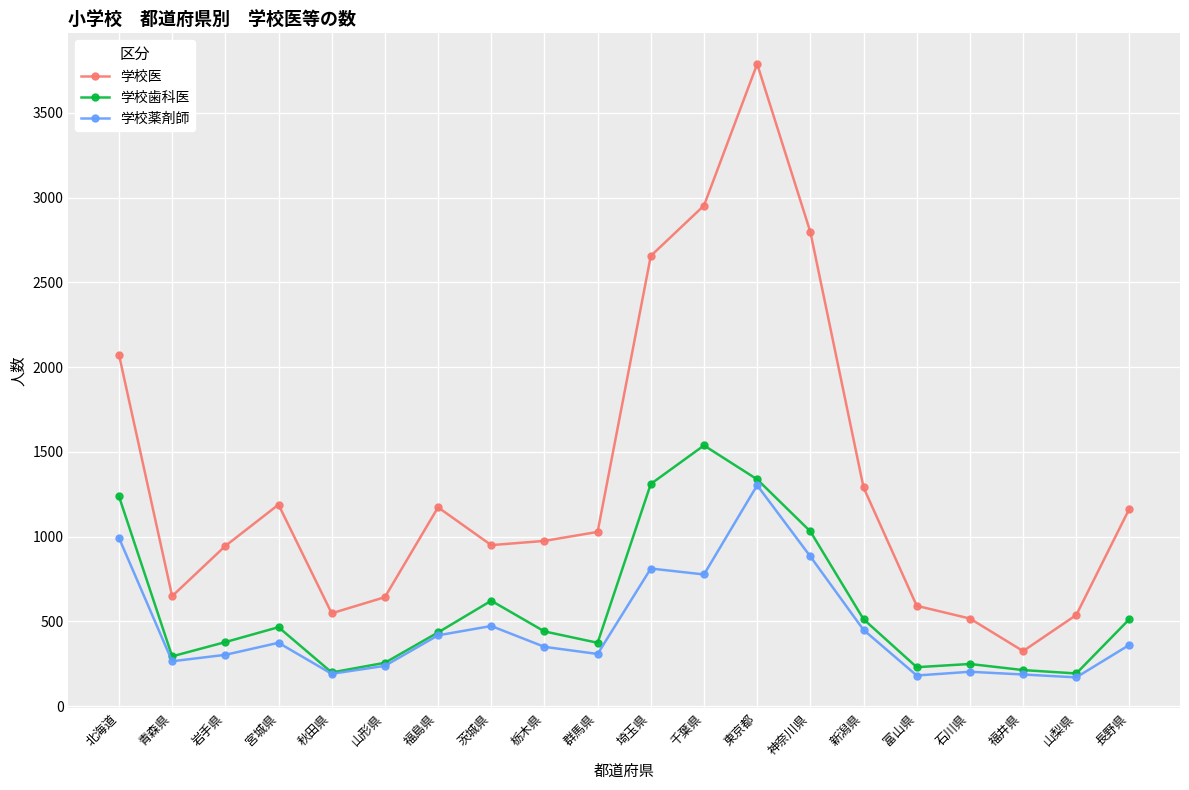

What is the sum of the 学校歯科医 values at 北海道 and 栃木県?

1679